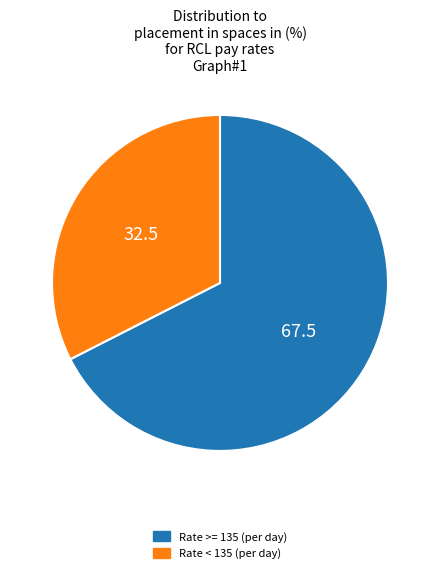

Rank the categories by value from lowest to highest.

Rate < 135 (per day), Rate >= 135 (per day)